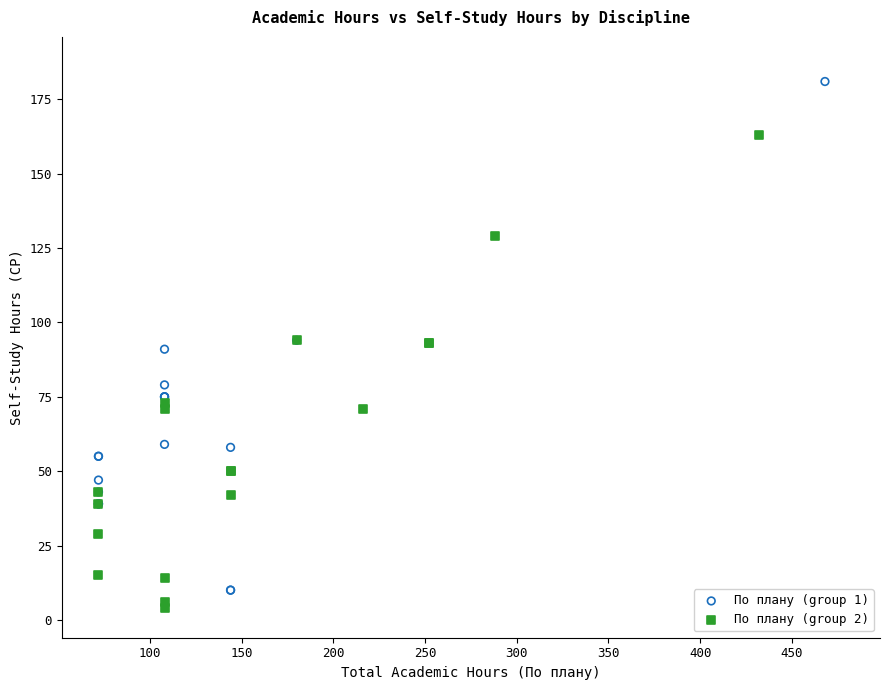

Which series contains the highest Y value?

По плану (group 1)